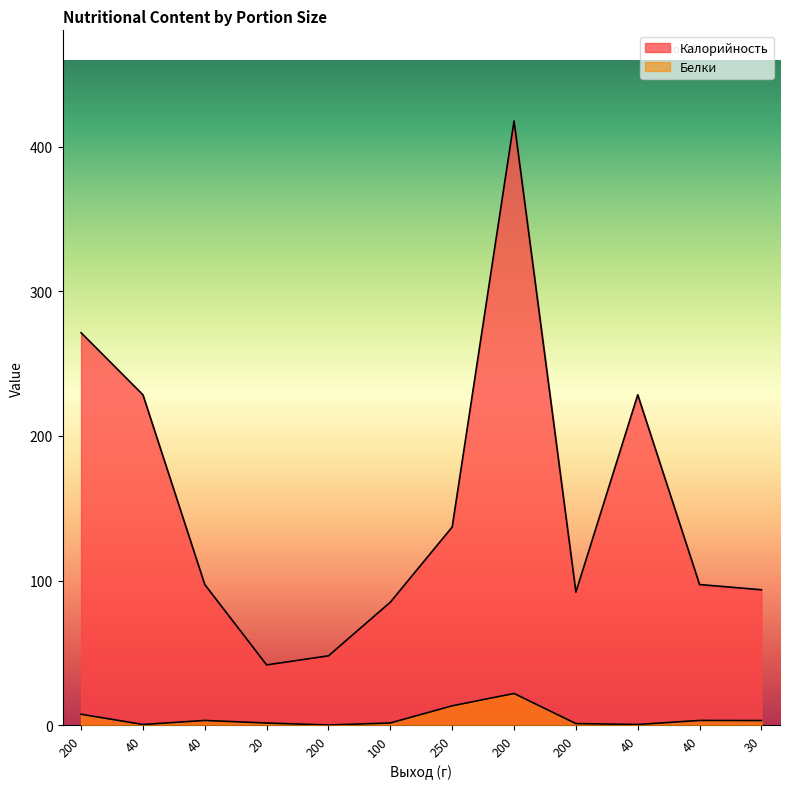

Which category has the lowest value across all series?

200